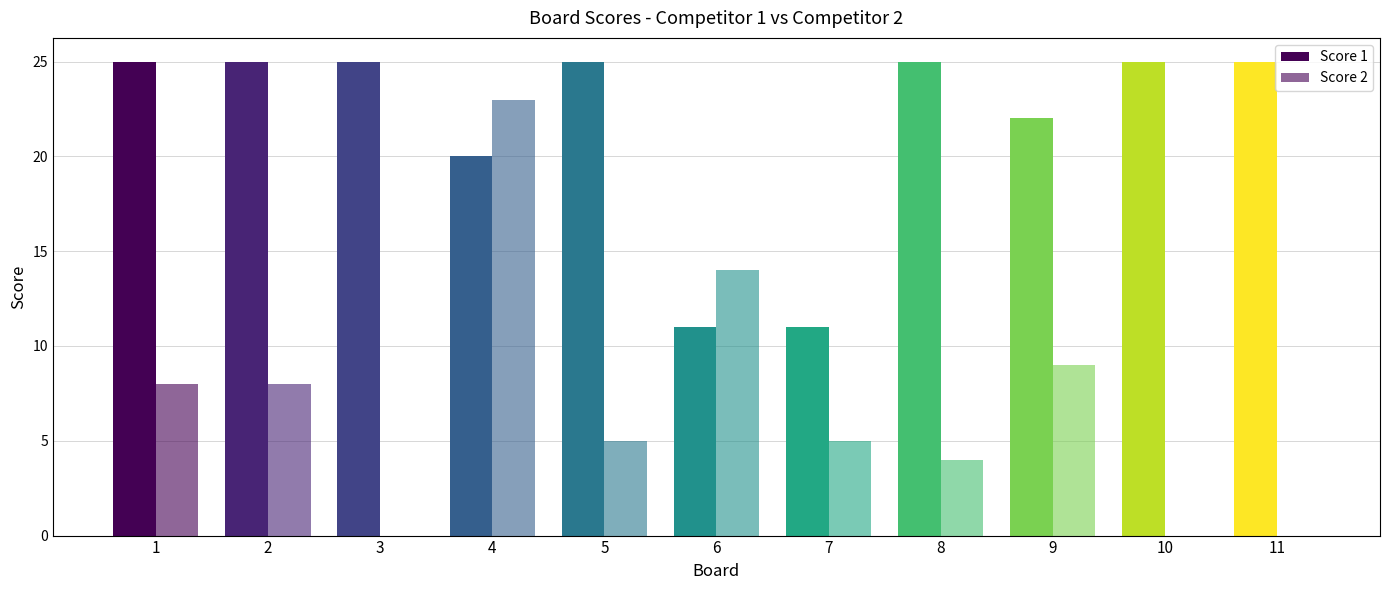

Does the chart contain stacked bars?

No